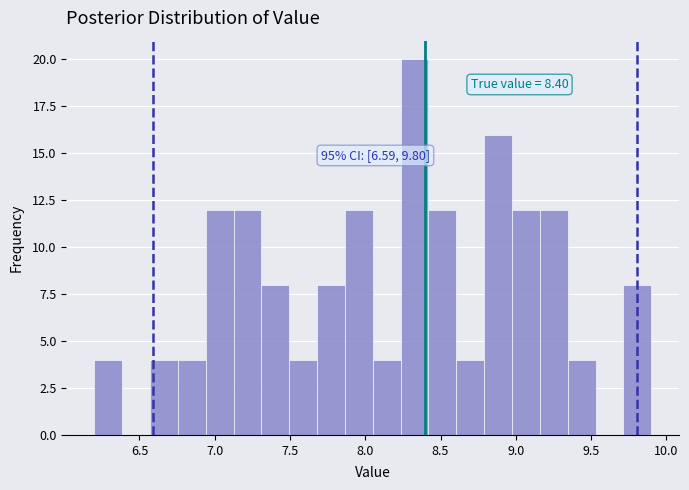

Read against the x-axis, roughly where is the centre of the tallest bar?

8.35